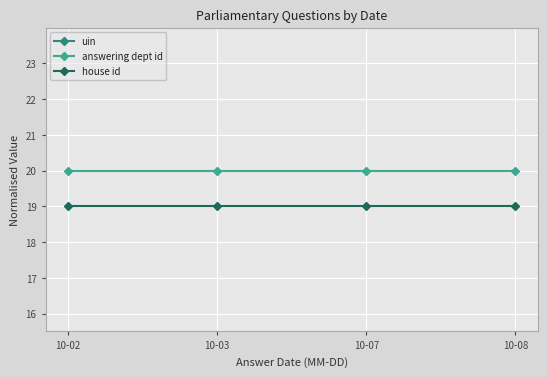

Where is house id nearest to the value 19?

10-02